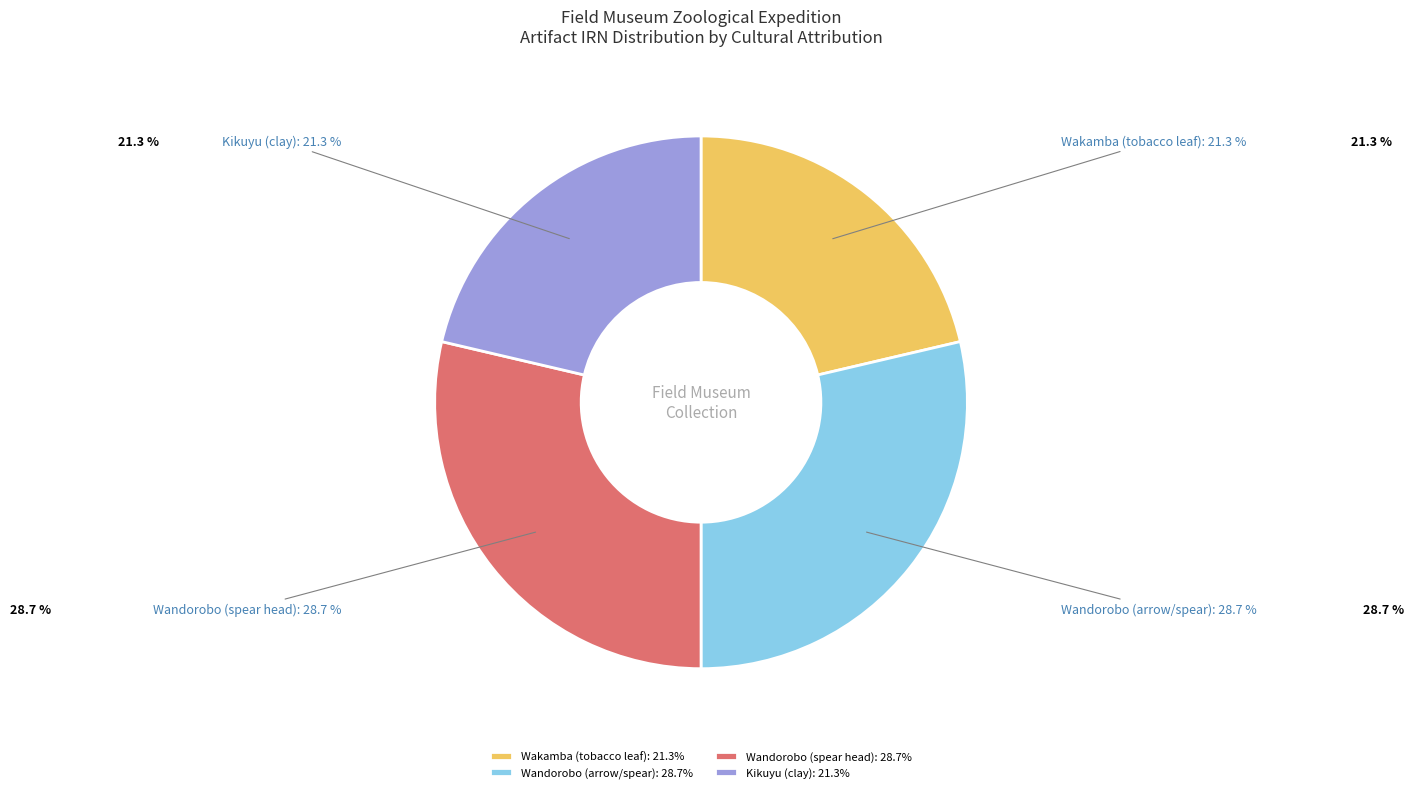

Does any single category account for the majority?

No